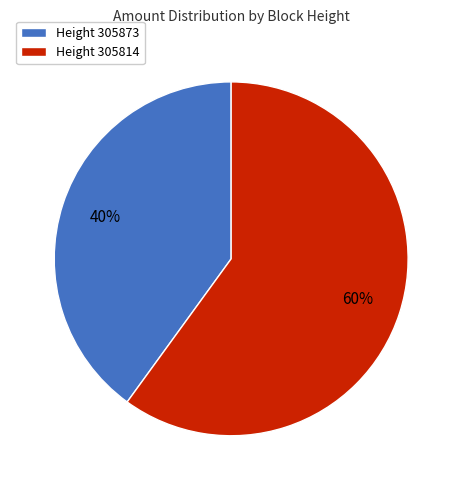

To the nearest percent, what is the difference between the largest and smallest slice percentages?

20%